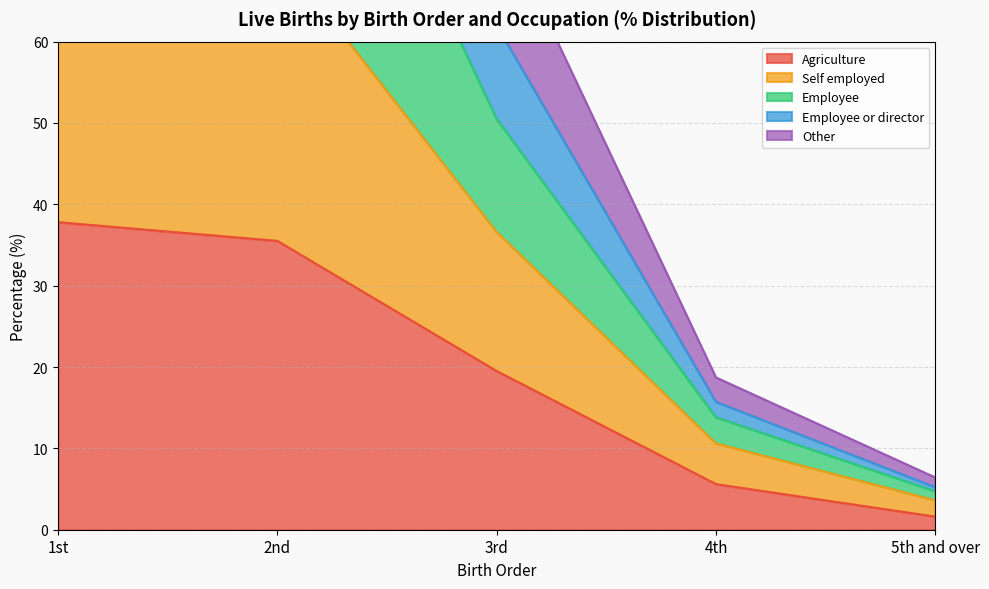

The Agriculture series shows 13.4 at 3rd. True or false?

False